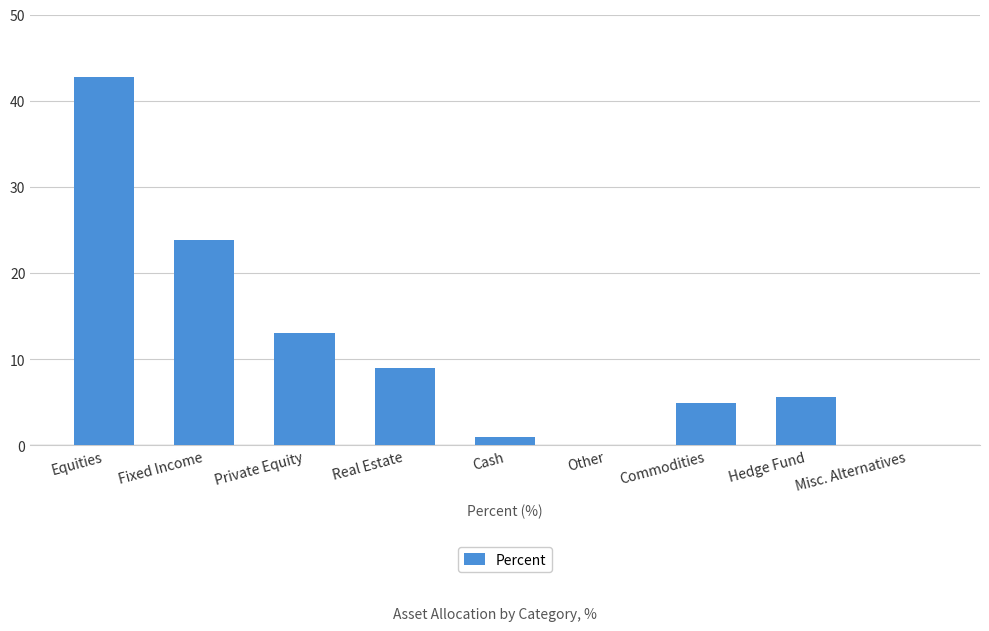

Is it true that the value at Equities is 42.8?

True